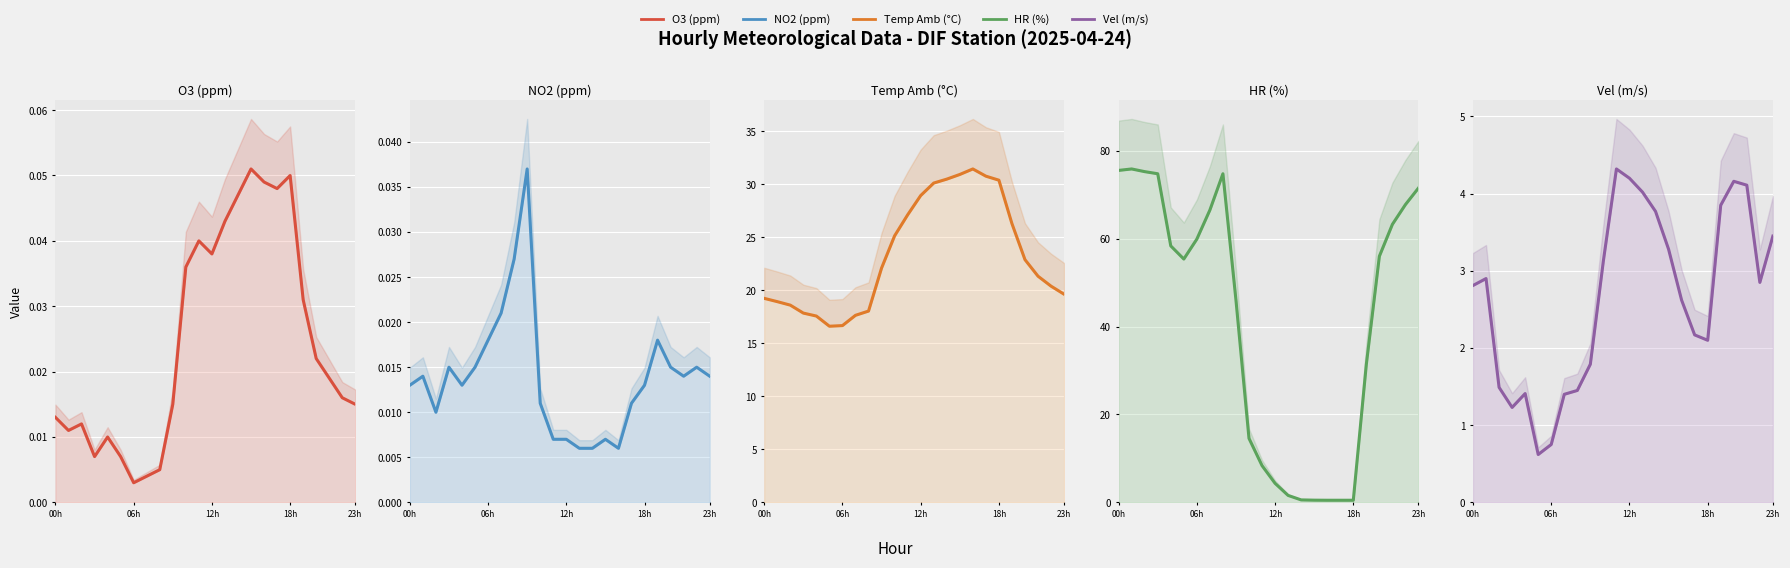

Which series has the largest total across all categories?

HR (%)